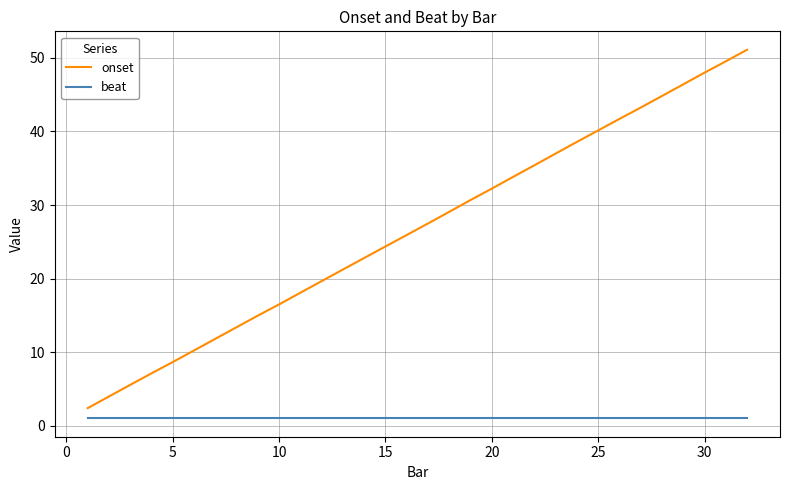

What is the maximum value for onset?

51.1